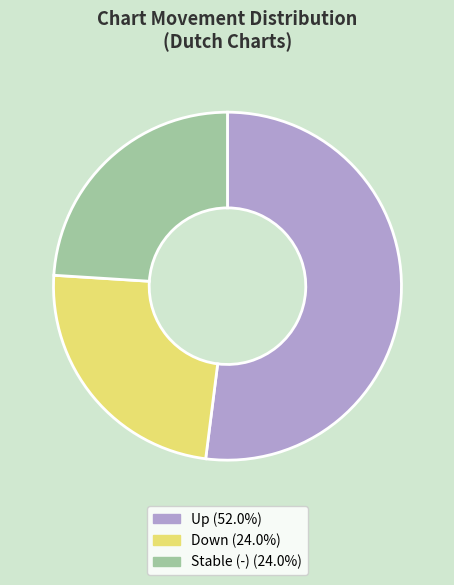

What is the ratio of the value at Down (24.0%) to the value at Stable (-) (24.0%)?

1.0